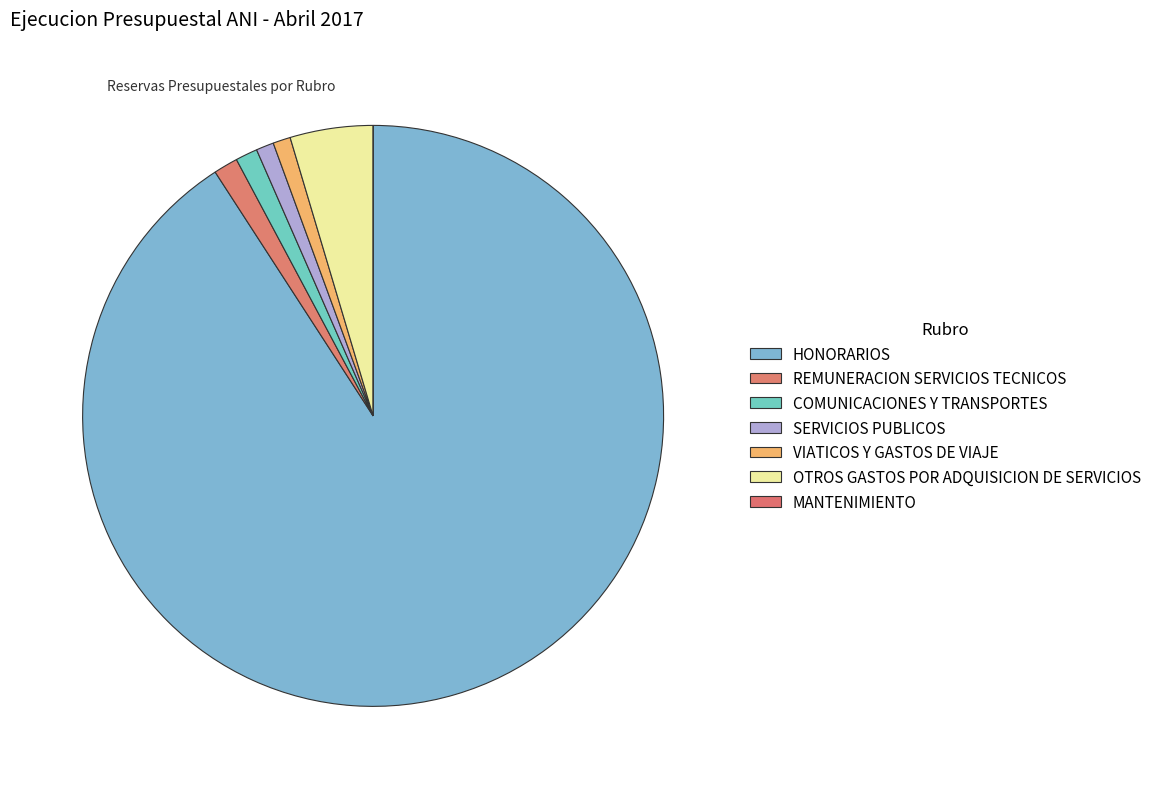

To the nearest percent, what is the difference between the largest and smallest slice percentages?

91%